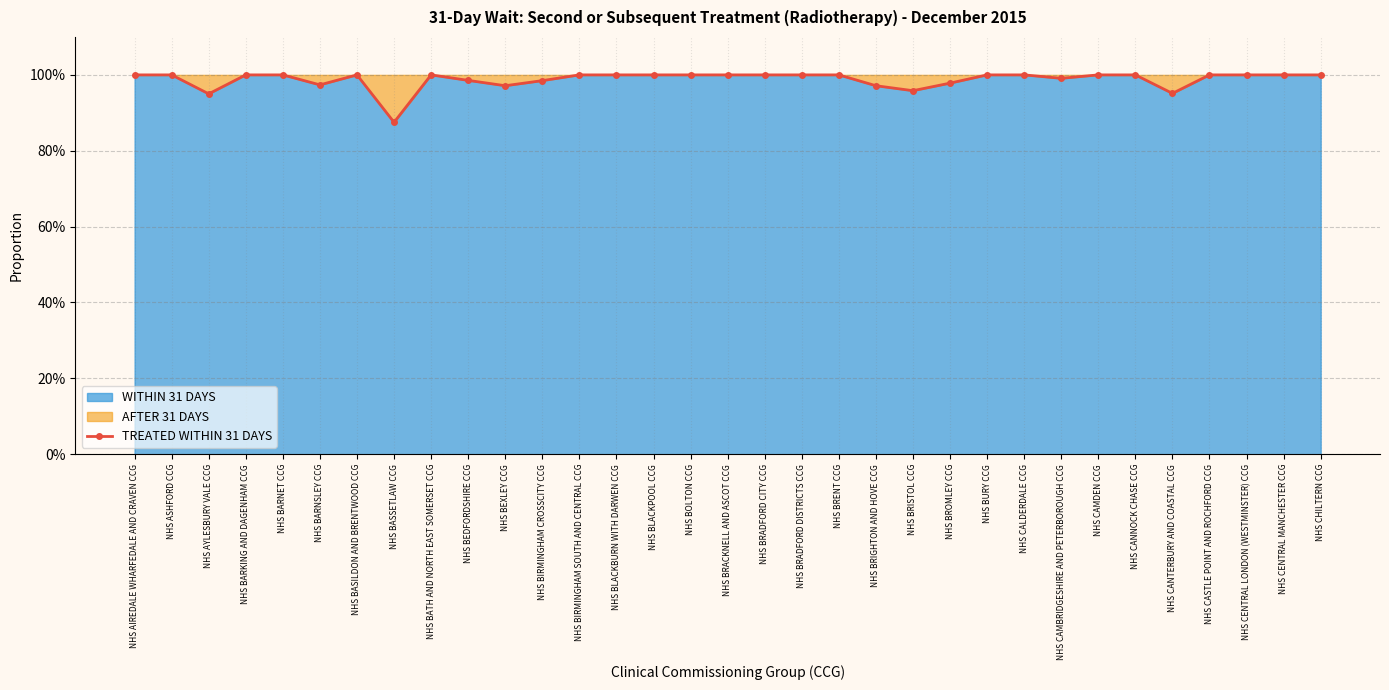

What is the label of the 9th point from the left?

NHS BATH AND NORTH EAST SOMERSET CCG